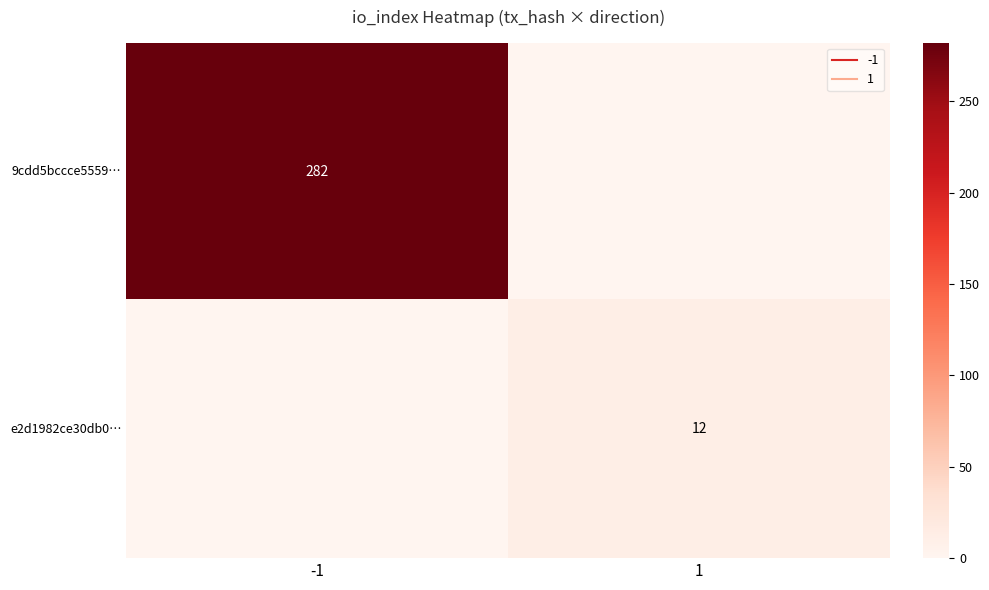

The 9cdd5bccce5559… series shows 375 at -1. True or false?

False